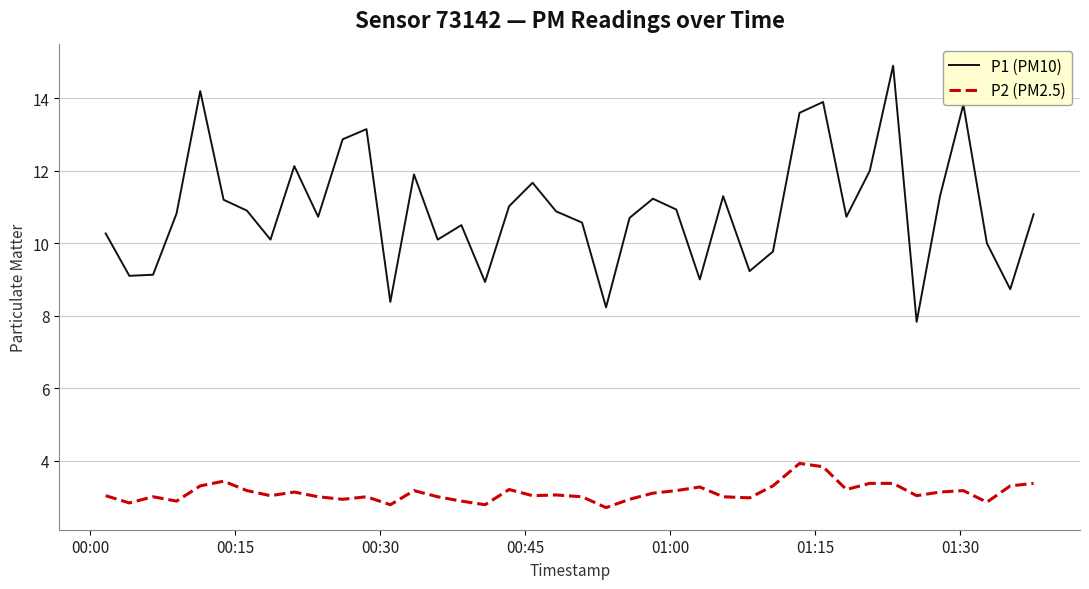

List the series in order of their peak value, highest first.

P1 (PM10), P2 (PM2.5)